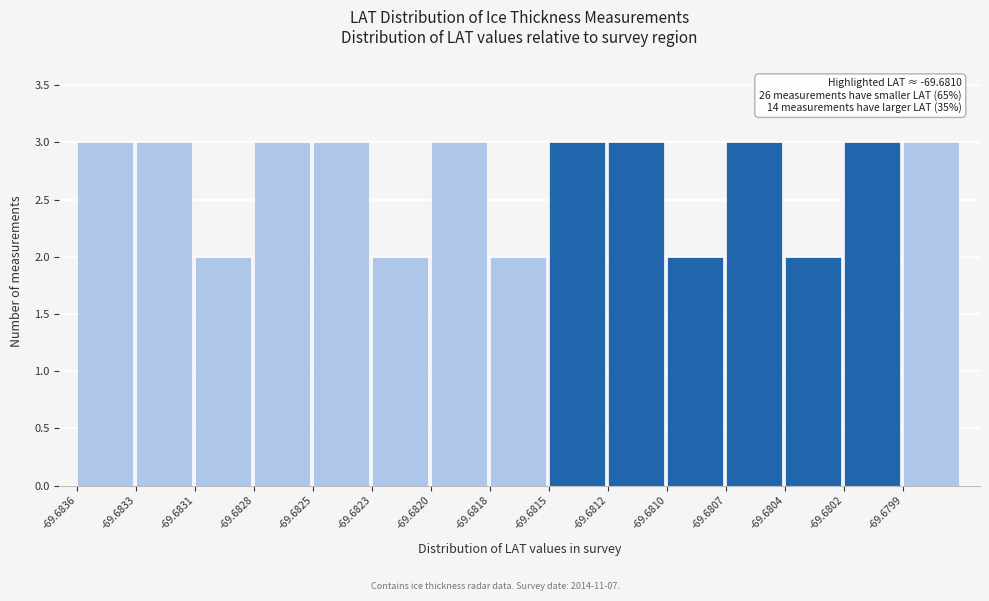

Reading left to right, what are all the values shown in this chart?

-69.6836=3	-69.6833=3	-69.6831=2	-69.6828=3	-69.6825=3	-69.6823=2	-69.6820=3	-69.6818=2	-69.6815=3	-69.6812=3	-69.6810=2	-69.6807=3	-69.6804=2	-69.6802=3	-69.6799=3